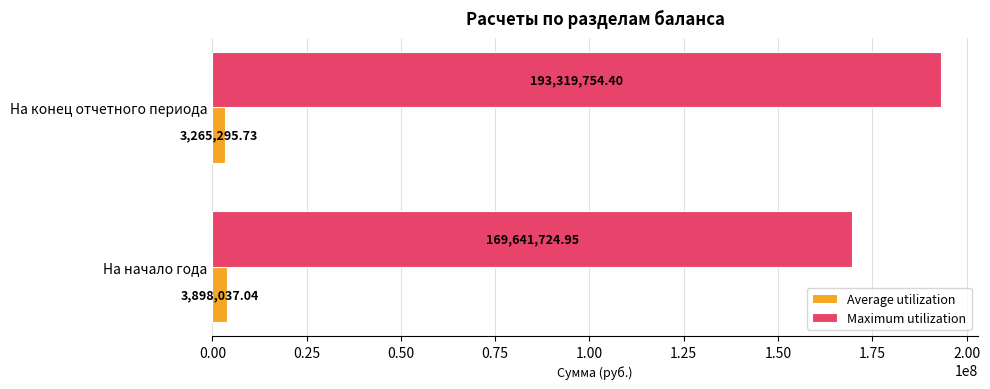

What are all the series names shown in the legend?

Average utilization, Maximum utilization